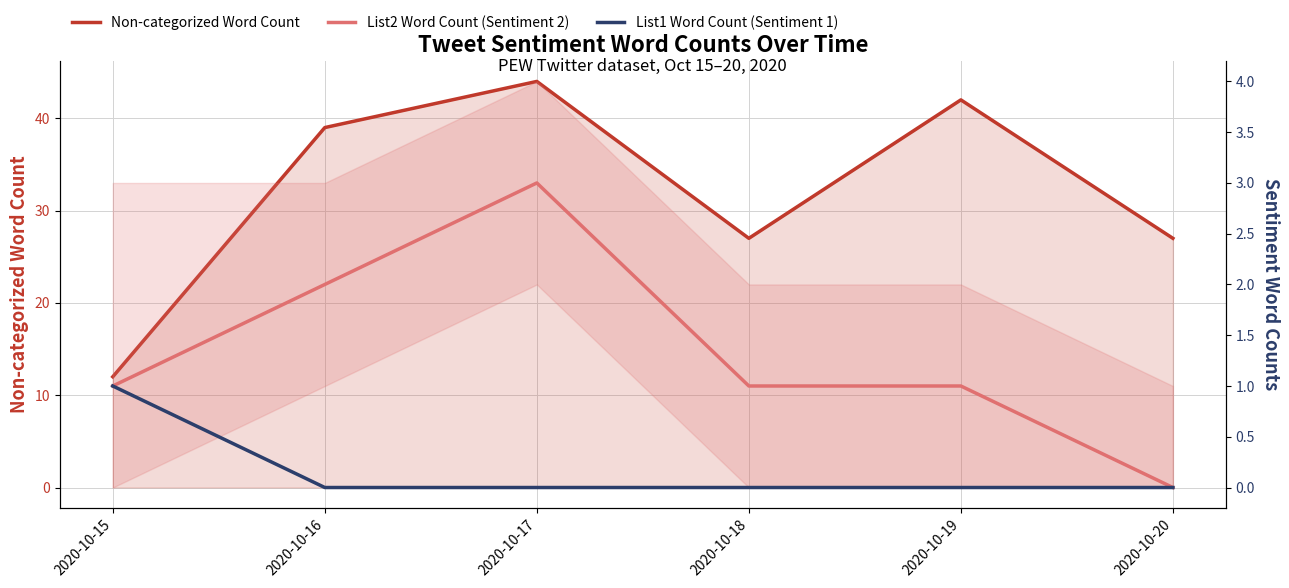

At which label does Non-categorized Word Count reach its minimum?

2020-10-15